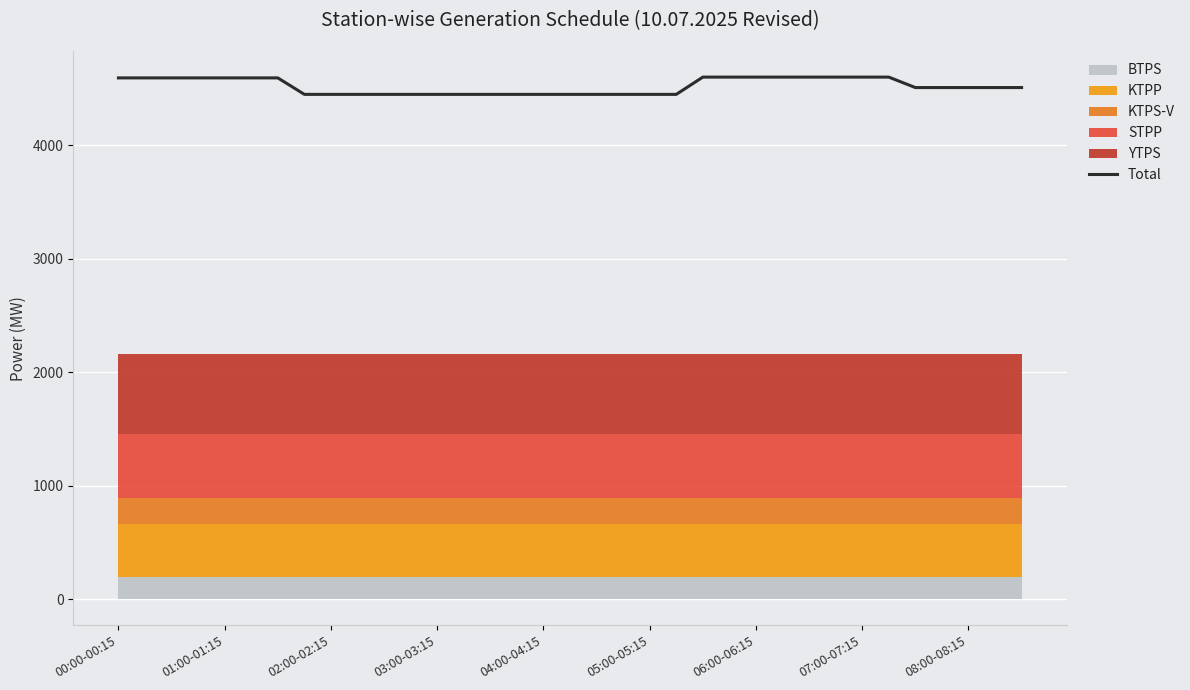

Approximately how many times larger is the value at 30 compared to 26?

1.0